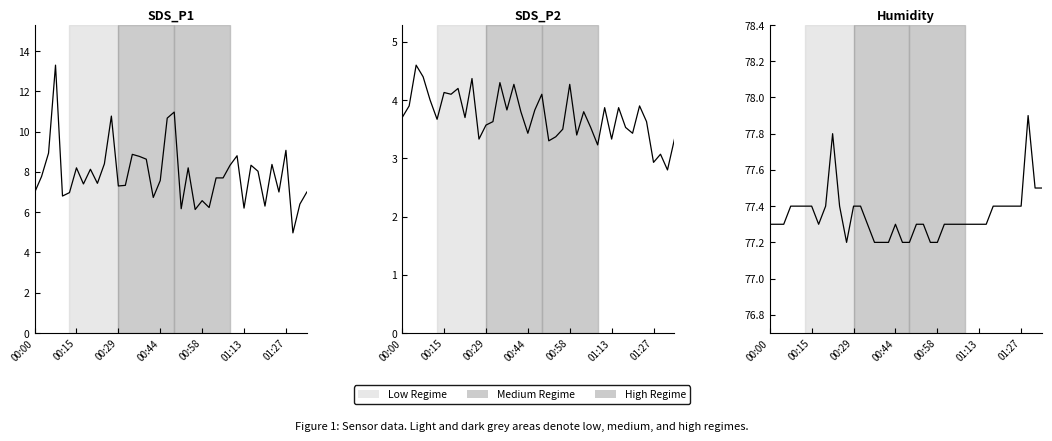

How many lines are shown in the chart?

3